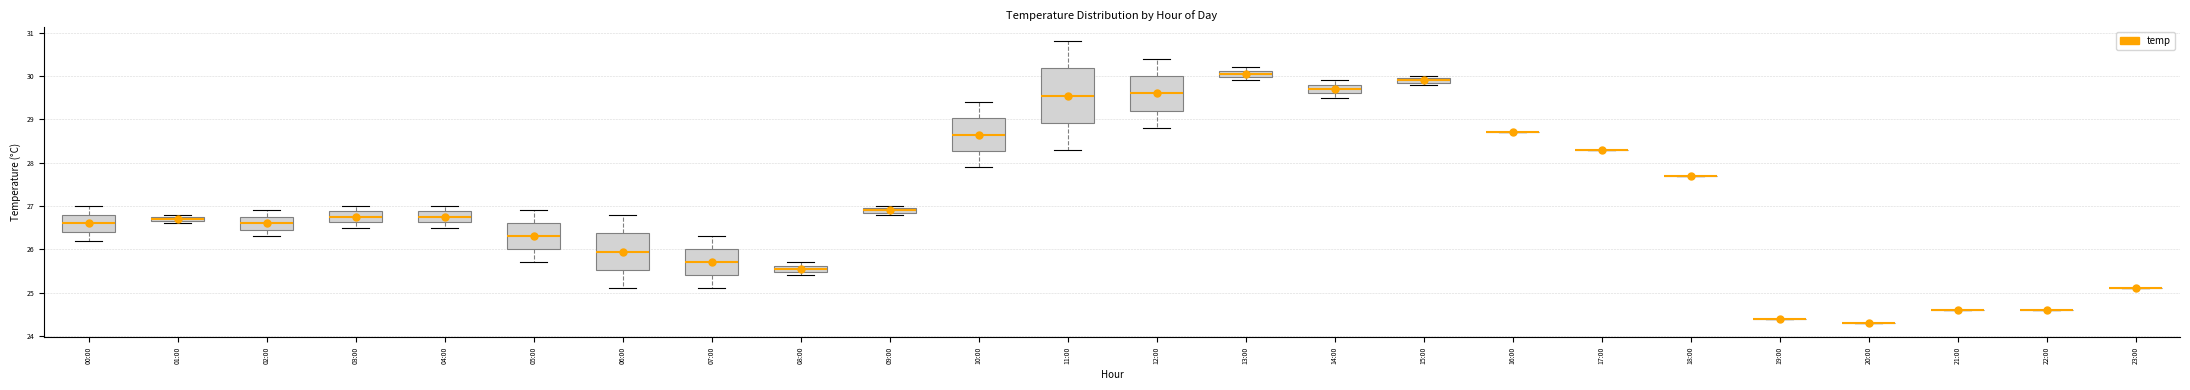

Which box is the tallest, from its lower edge to its upper edge?

11:00